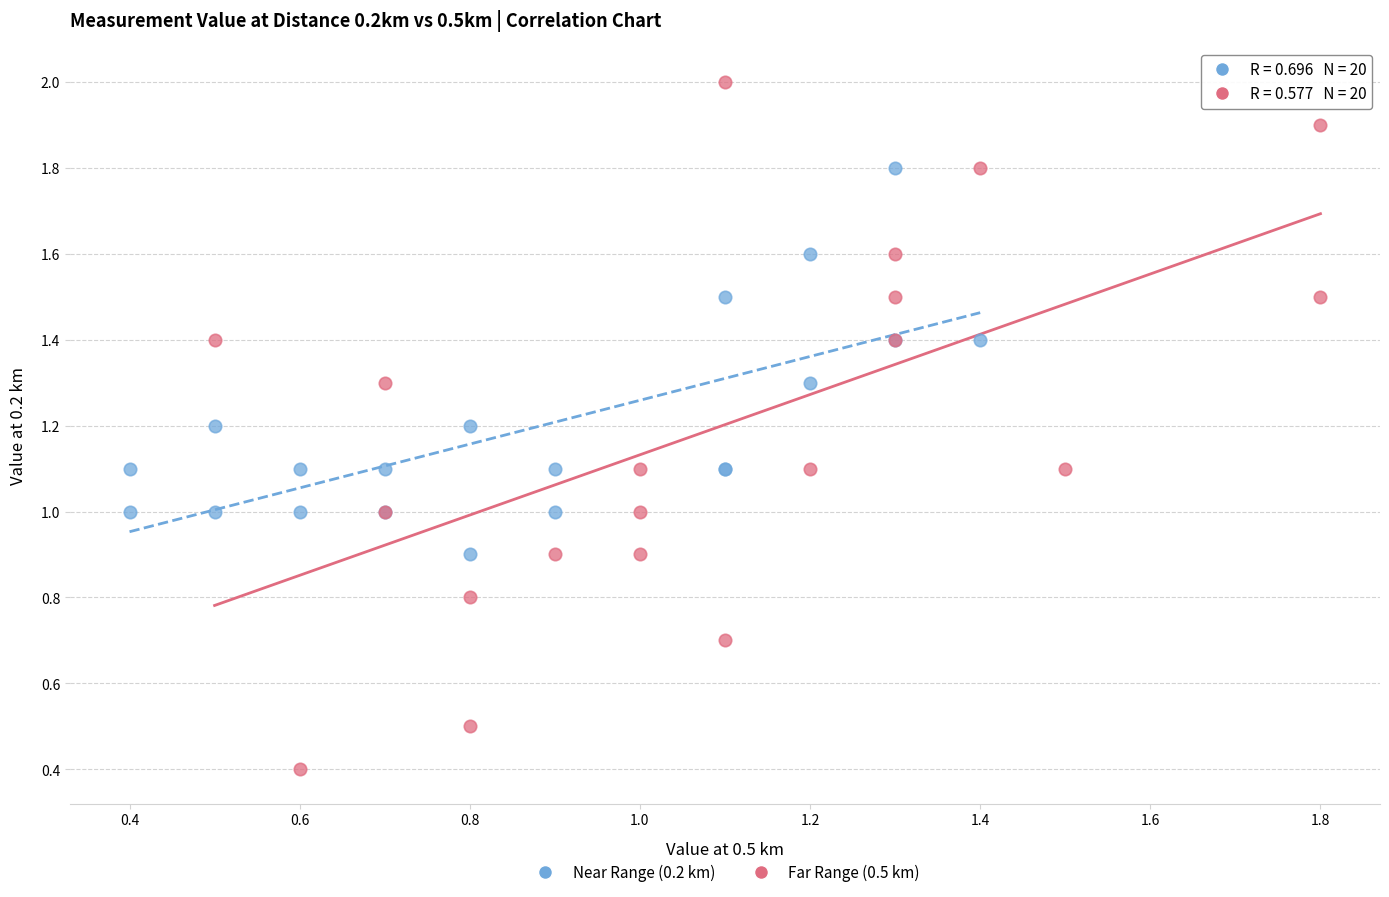

Which series contains the highest Y value?

Far Range (0.5 km)